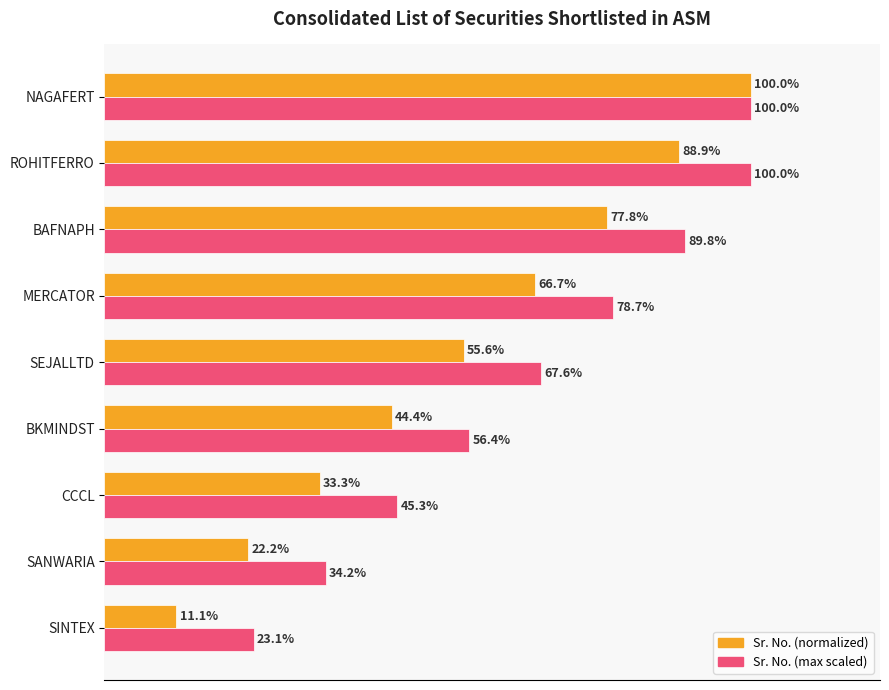

Rank the series by their average value, from highest to lowest.

Sr. No. (max scaled), Sr. No. (normalized)